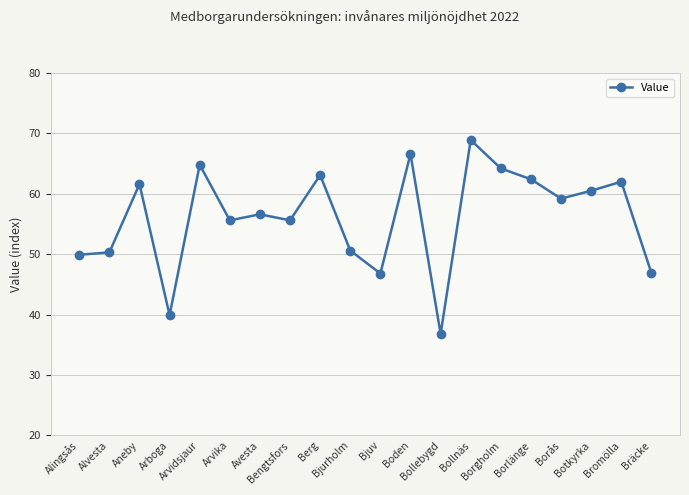

How many lines are shown in the chart?

1